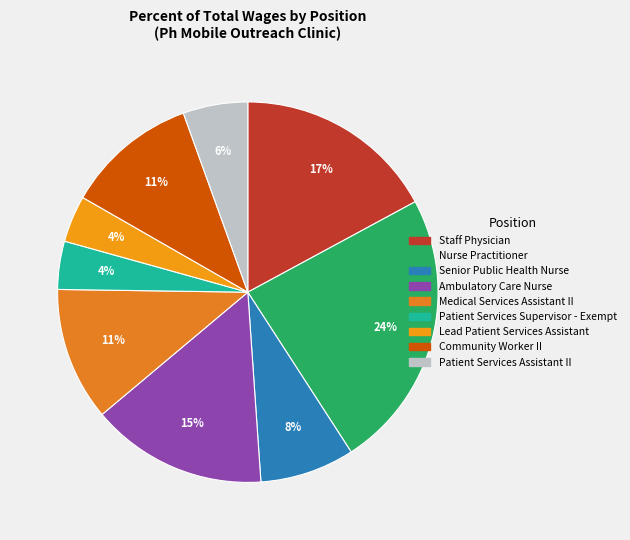

Which has a higher value, Patient Services Assistant II or Lead Patient Services Assistant?

Patient Services Assistant II